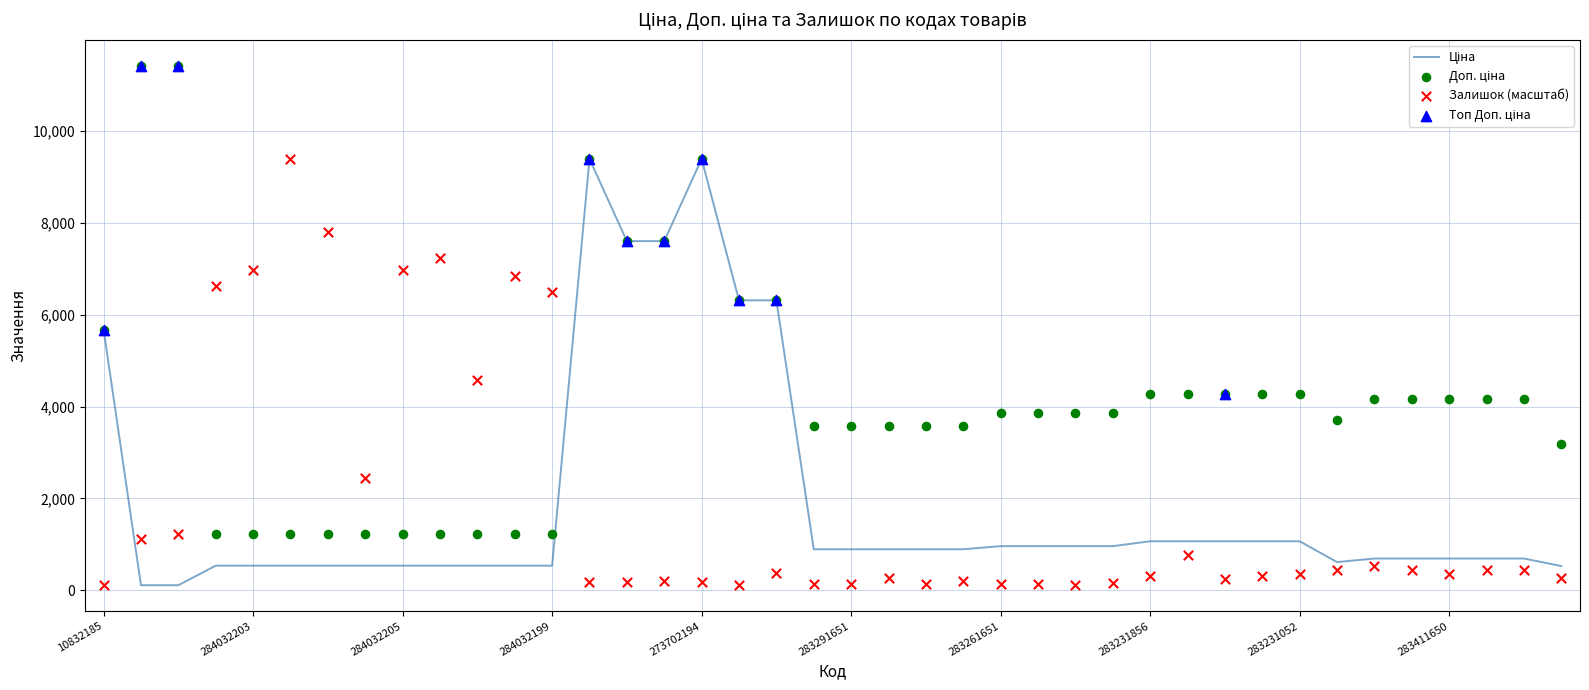

Which series has the widest spread of Y values?

Доп. ціна